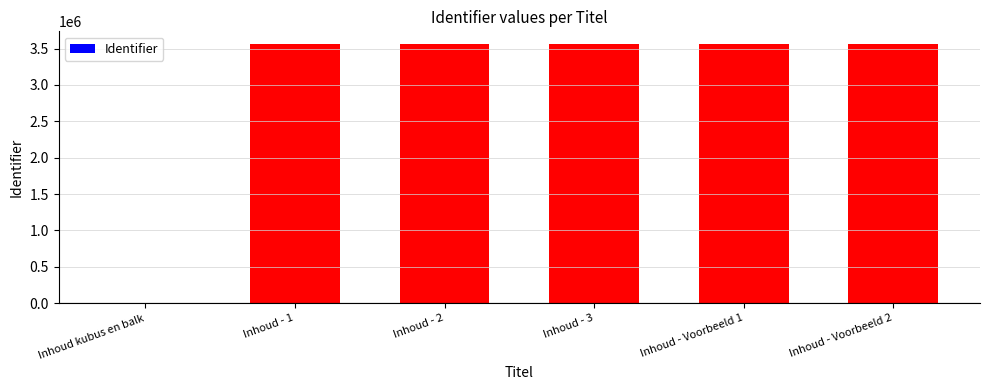

The value at Inhoud - 3 is 5496876. True or false?

False